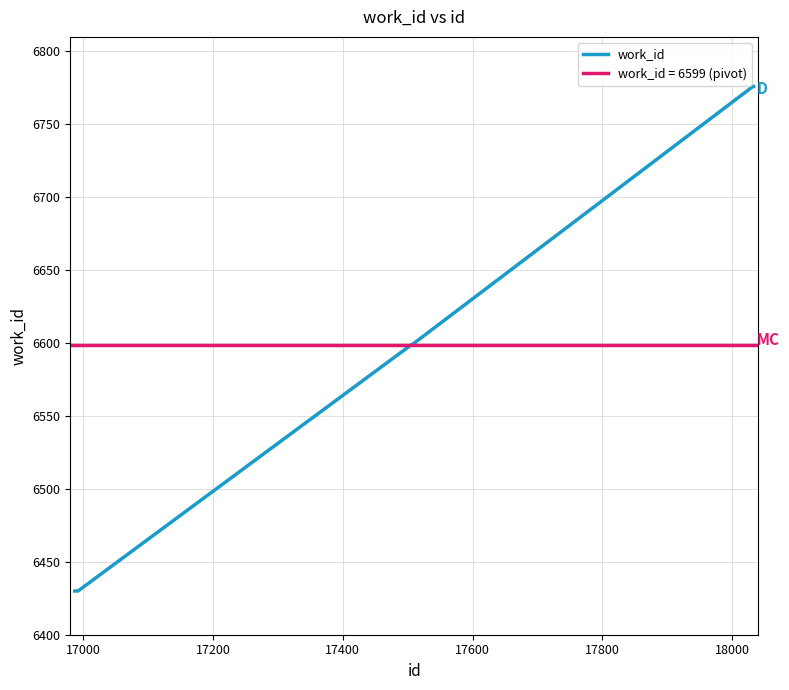

Does the chart have visible grid lines?

Yes